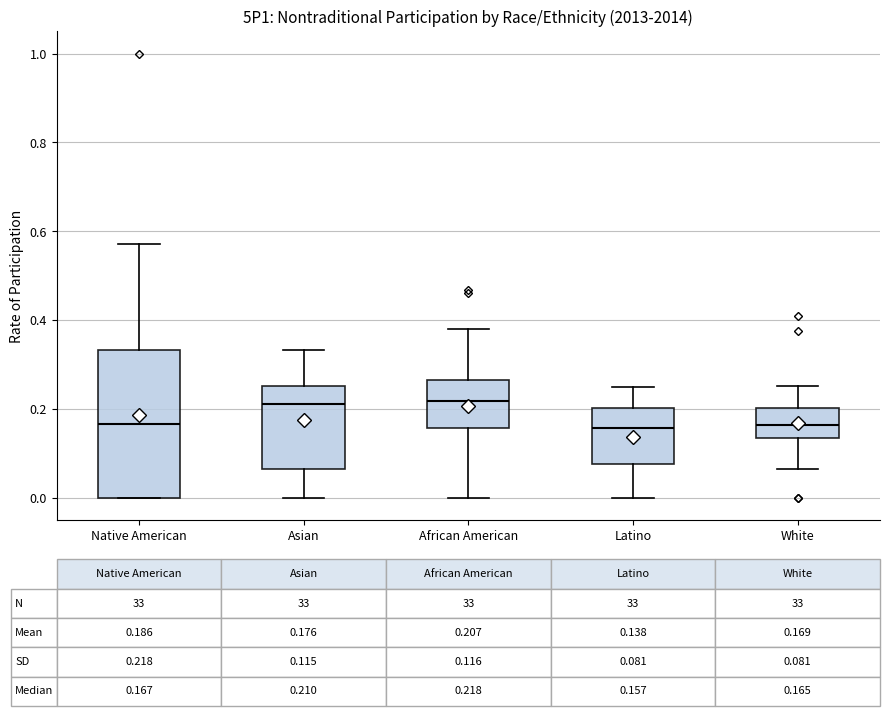

Which box is the tallest, from its lower edge to its upper edge?

Native American